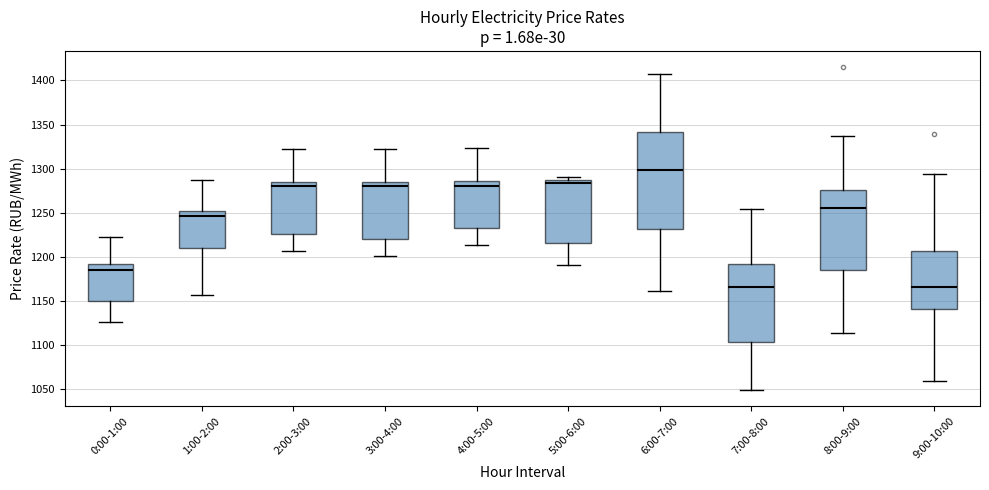

Reading left to right, transcribe this box plot: for each box, give where its median line is, the range the box spans, and where its two whiskers end, as read against the y-axis. The values are not printed on the chart, so give them approximately, as read against the axis.

0:00-1:00: median 1185, box 1150 to 1190, whiskers 1125 to 1225
1:00-2:00: median 1245, box 1210 to 1250, whiskers 1155 to 1285
2:00-3:00: median 1280, box 1225 to 1285, whiskers 1205 to 1320
3:00-4:00: median 1280, box 1220 to 1285, whiskers 1200 to 1320
4:00-5:00: median 1280, box 1235 to 1285, whiskers 1215 to 1325
5:00-6:00: median 1285 (just below the box's upper edge), box 1215 to 1285, whiskers 1190 to 1290
6:00-7:00: median 1300, box 1230 to 1340, whiskers 1160 to 1405
7:00-8:00: median 1165, box 1105 to 1190, whiskers 1050 to 1255
8:00-9:00: median 1255, box 1185 to 1275, whiskers 1115 to 1340
9:00-10:00: median 1165, box 1140 to 1205, whiskers 1060 to 1295